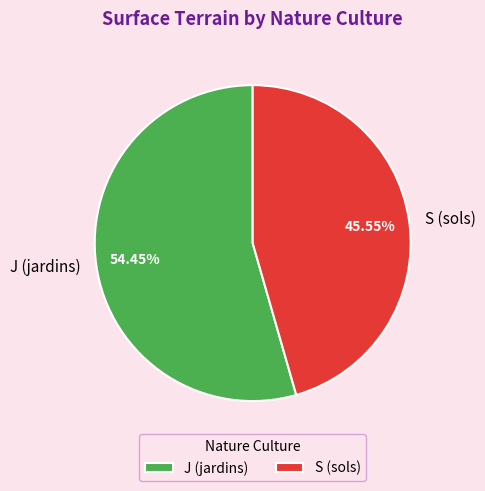

Which slice is the largest?

J (jardins)